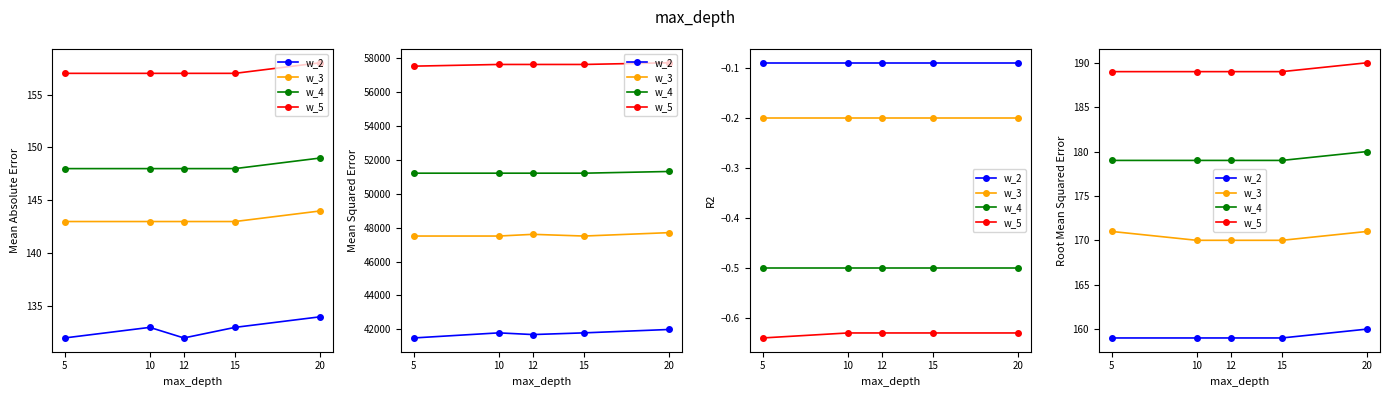

What is the value of the w_2 point at the 1st from the left?

159